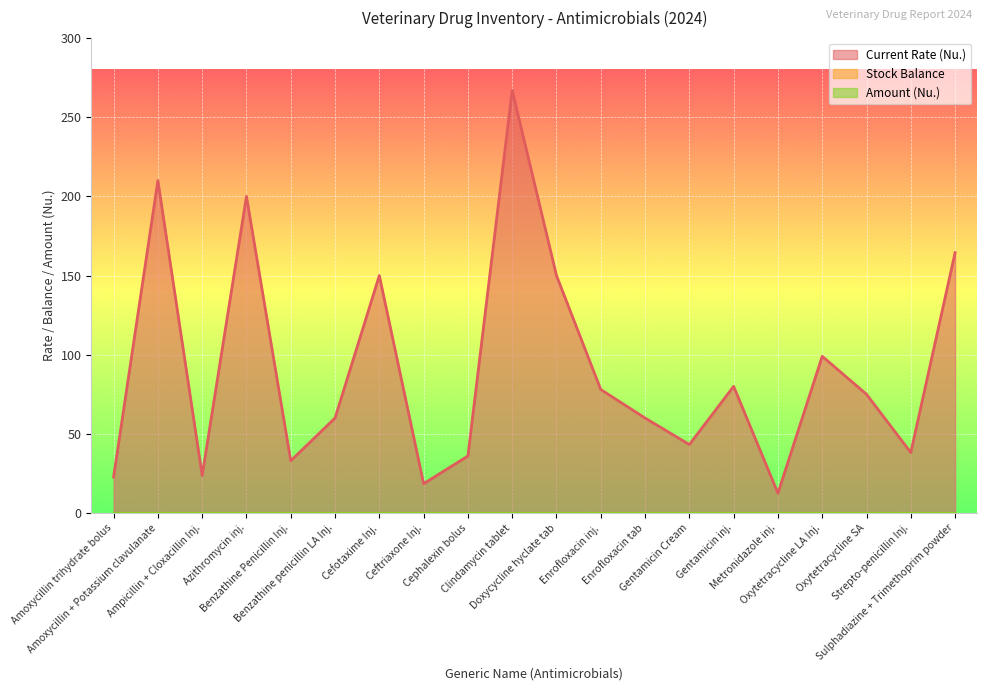

At which category does the chart reach its minimum across all series?

Amoxycillin trihydrate bolus